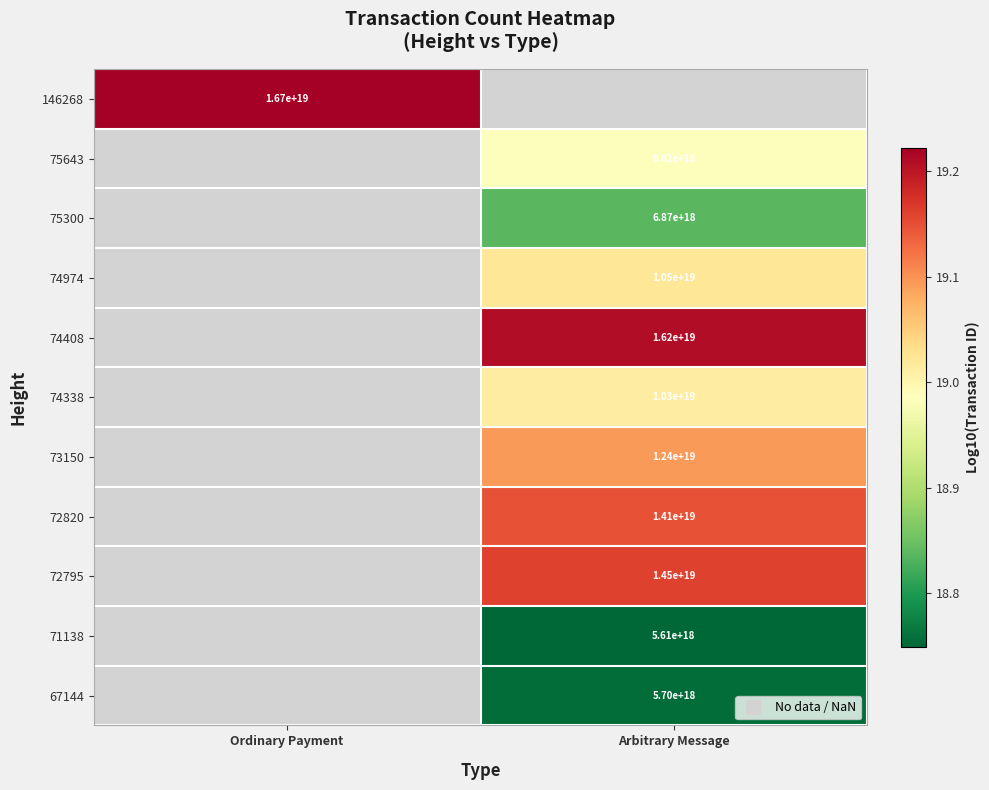

What is the approximate value of 72795 at Arbitrary Message?

19.2